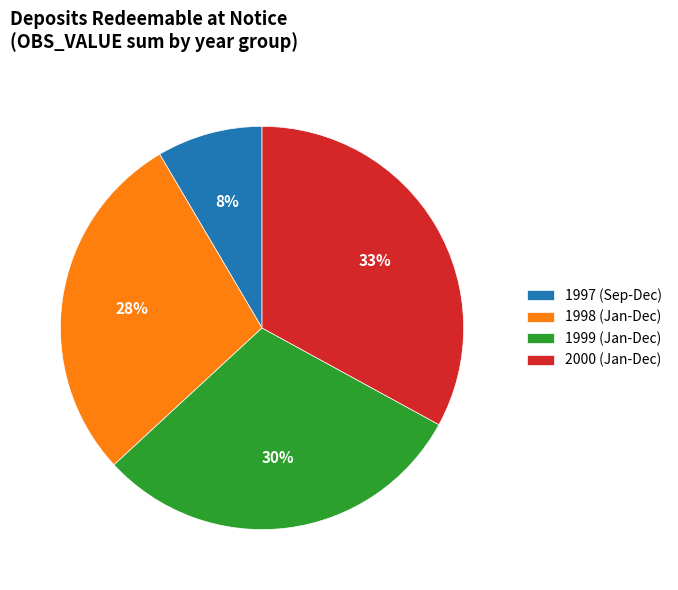

To the nearest percent, what is the difference between the 1998 (Jan-Dec) and 1999 (Jan-Dec) slice percentages?

2%